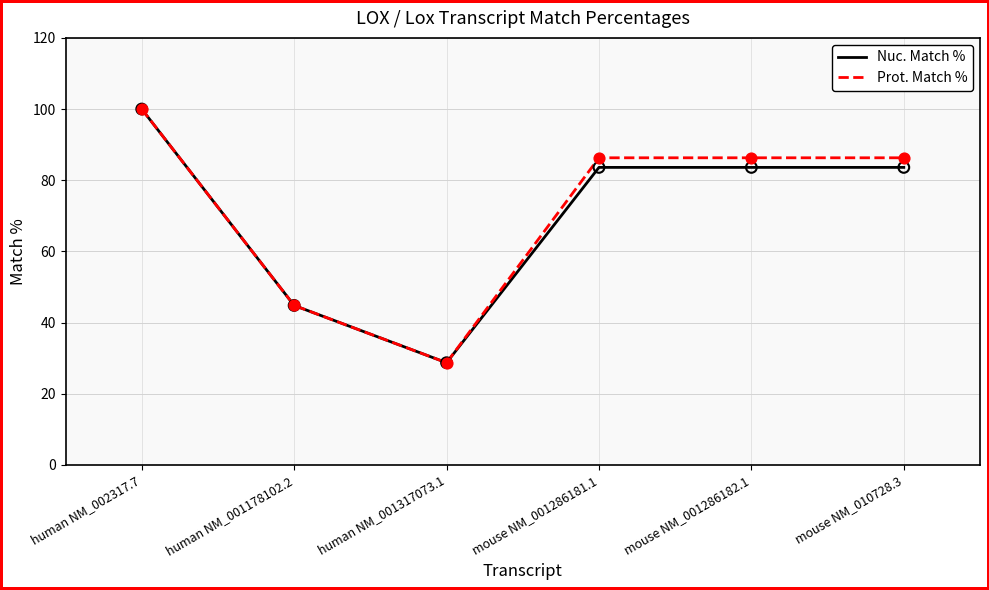

At which category is the sum across all series the highest?

human NM_002317.7